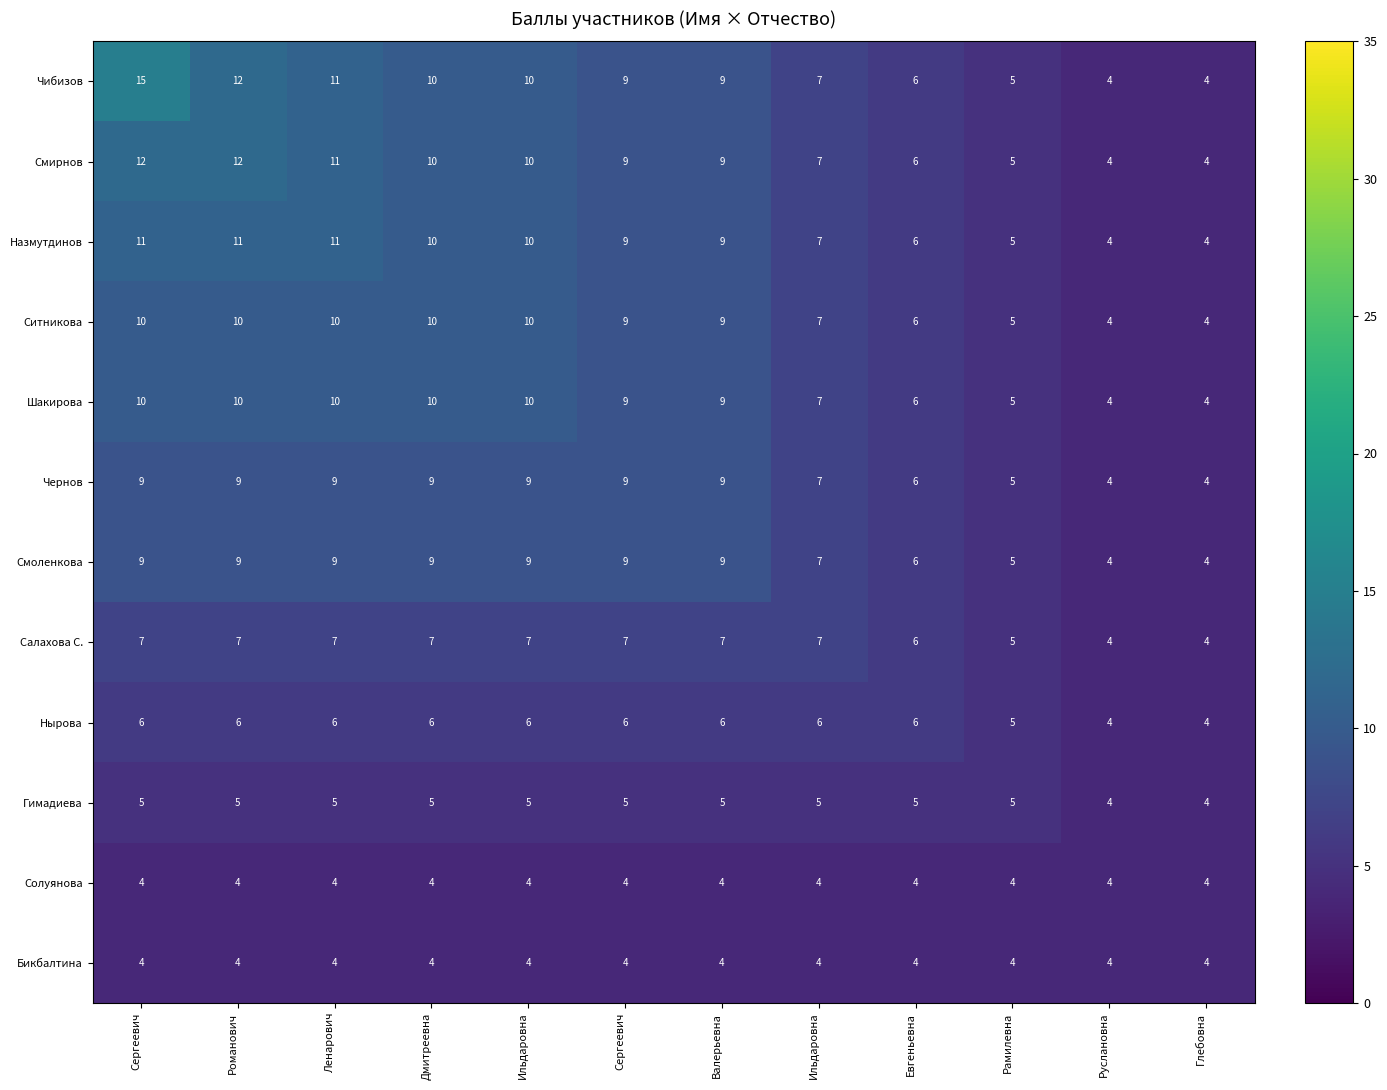

Between Руслановна and Валерьевна, which is larger?

Валерьевна